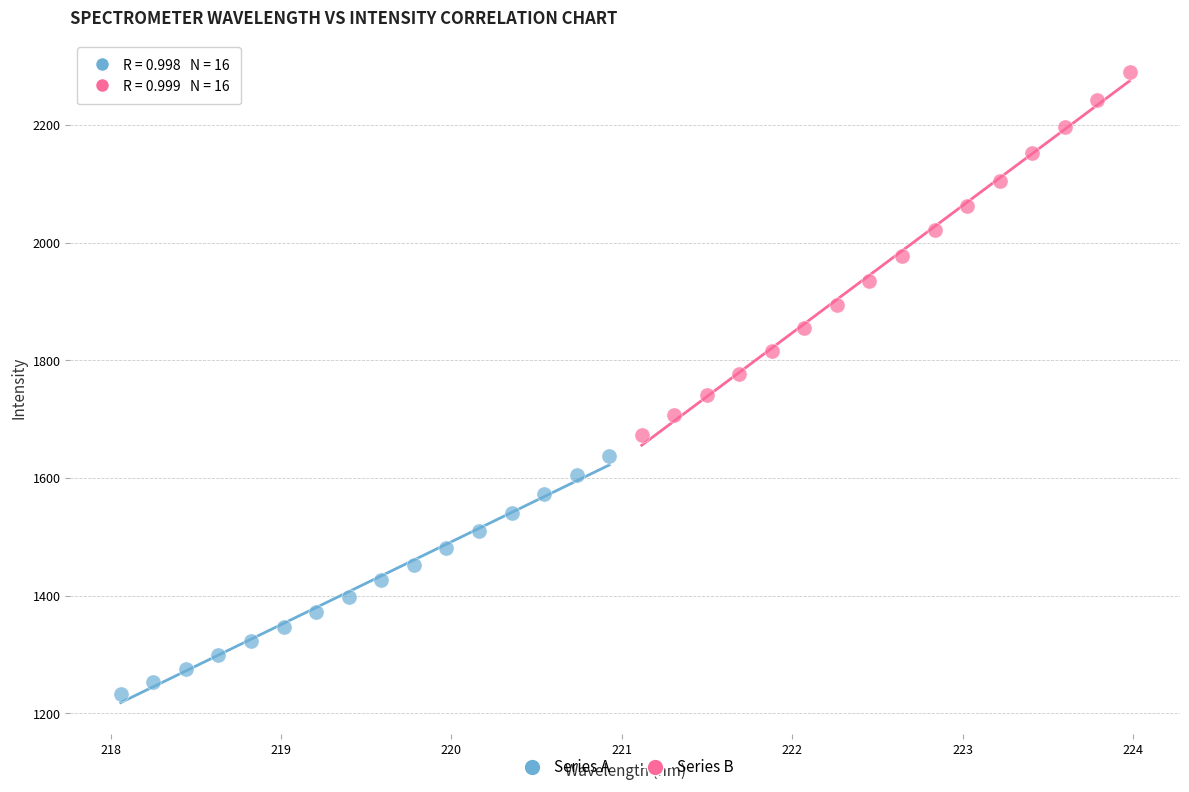

Which series contains the highest Y value?

Series B